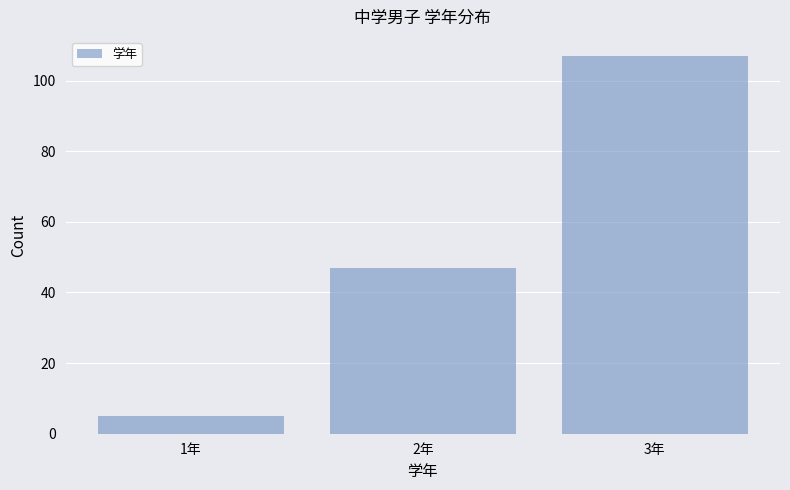

How tall is the bar that spans 2.5 to 3.5 on the x-axis? The values are not printed on the chart, so give them approximately, as read against the axis.

108